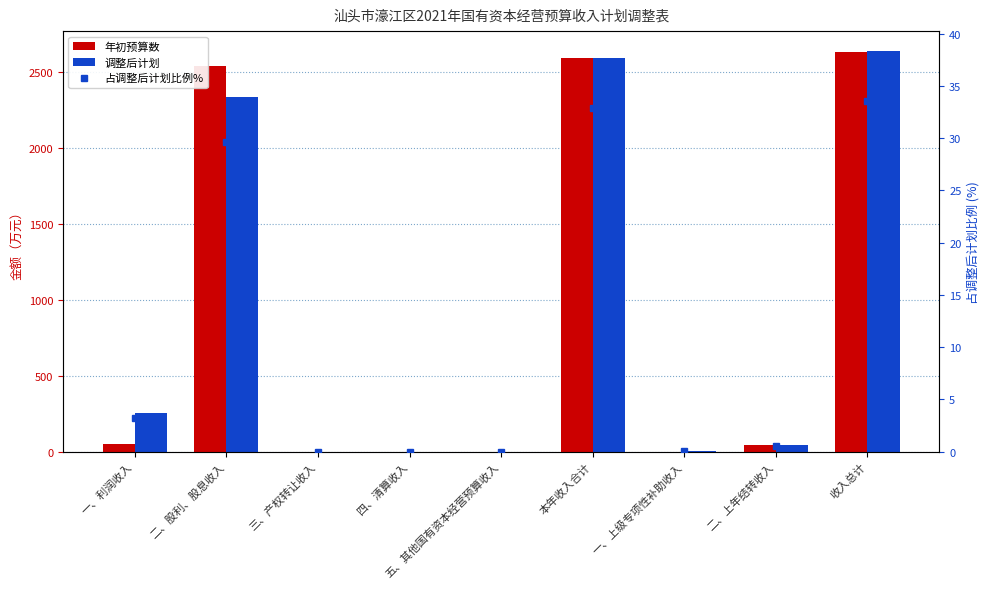

What is the sum of all 调整后计划 values?

7868.8